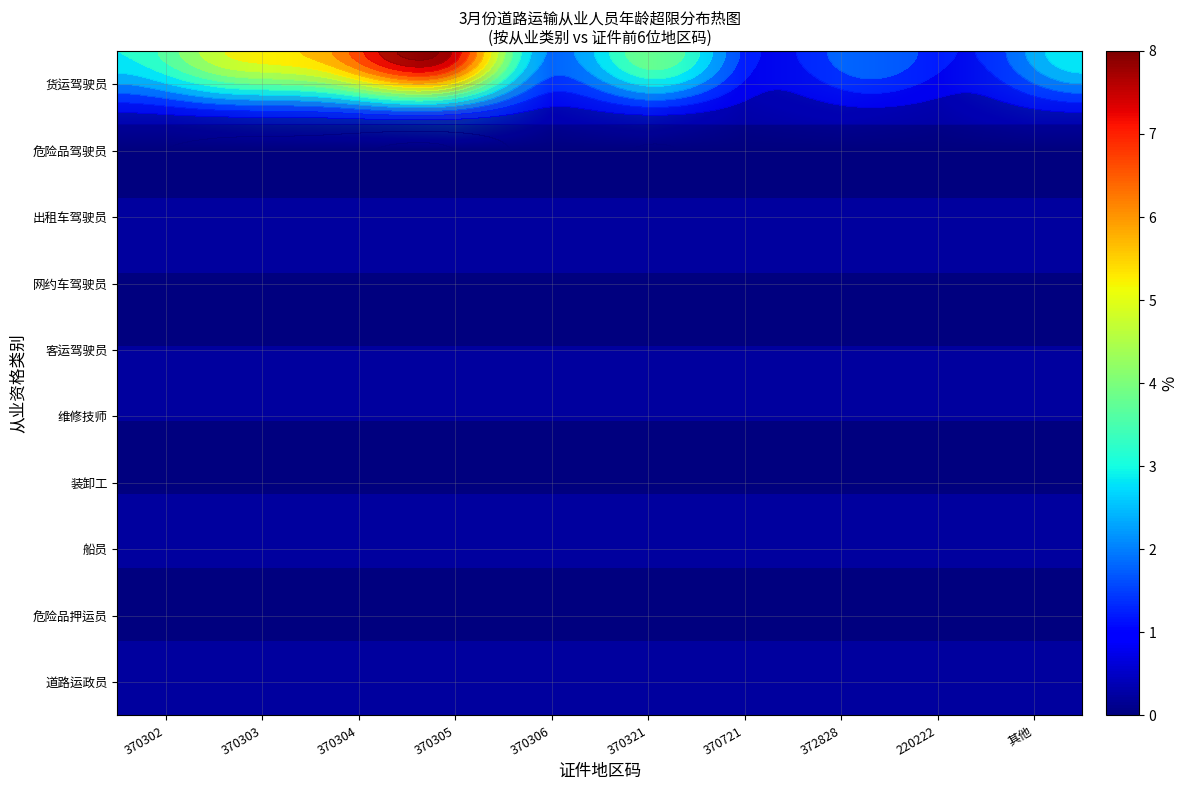

Rank the series at 370305 from highest to lowest value.

货运驾驶员, 危险品驾驶员, 出租车驾驶员, 网约车驾驶员, 客运驾驶员, 维修技师, 装卸工, 船员, 危险品押运员, 道路运政员